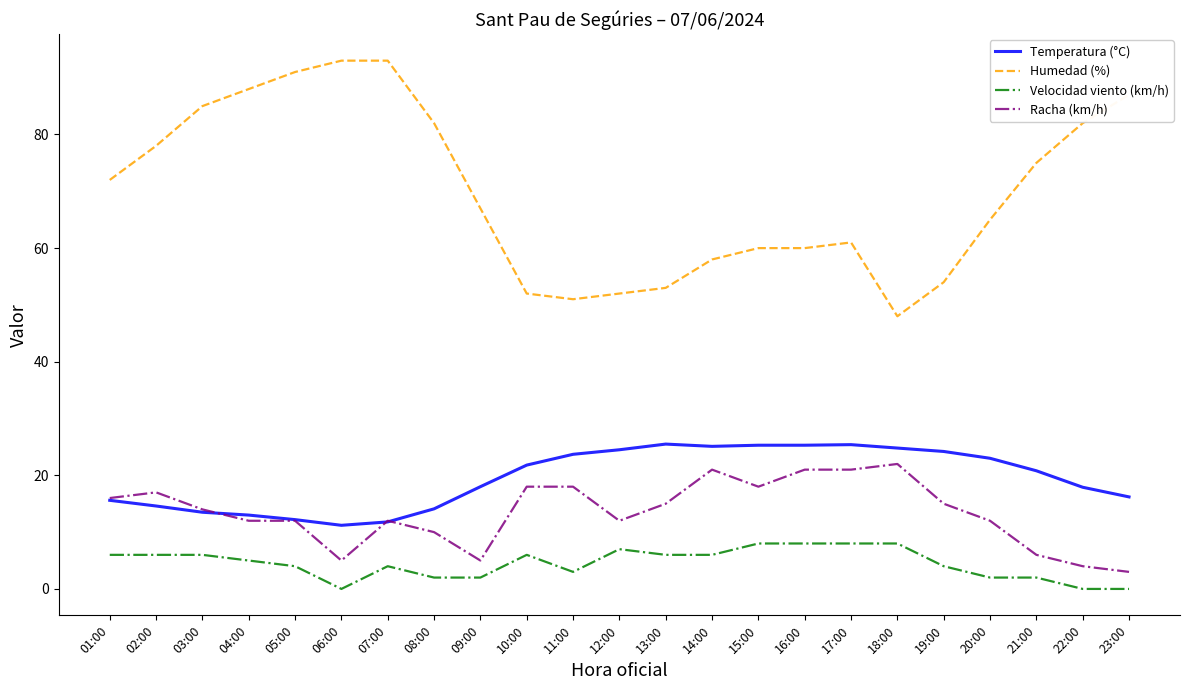

True or false: Humedad (%) has a value of 85.0 at 03:00.

True